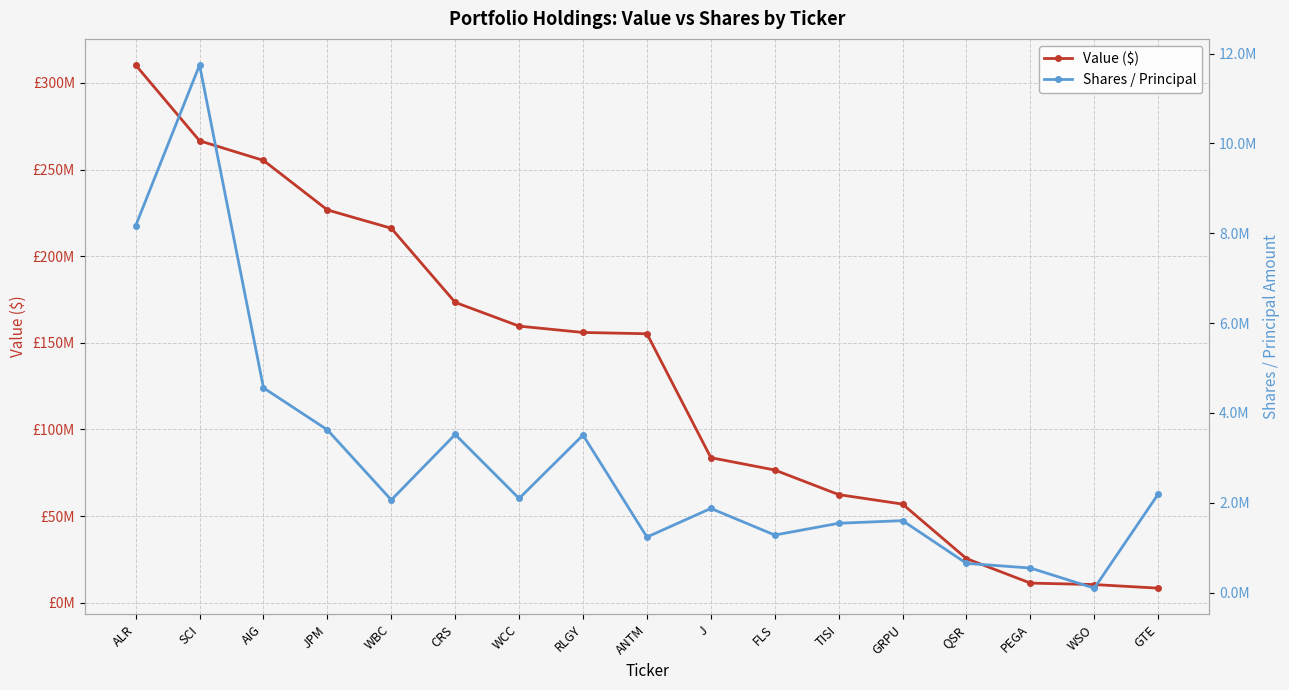

What is the label of the 12th point from the right?

CRS